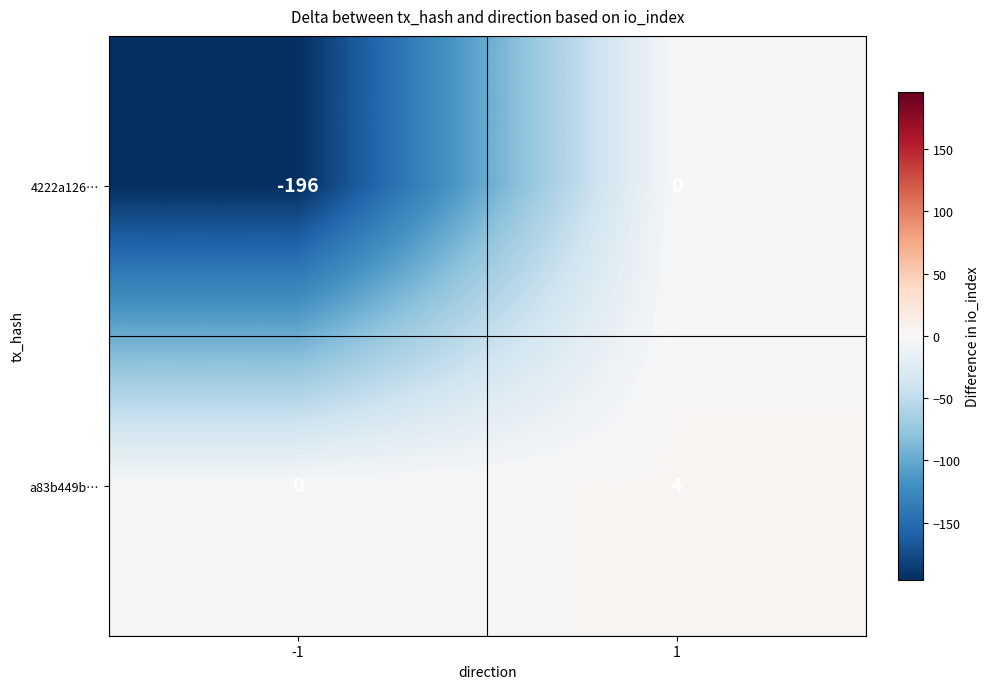

What is the total value across all series at 1?

4